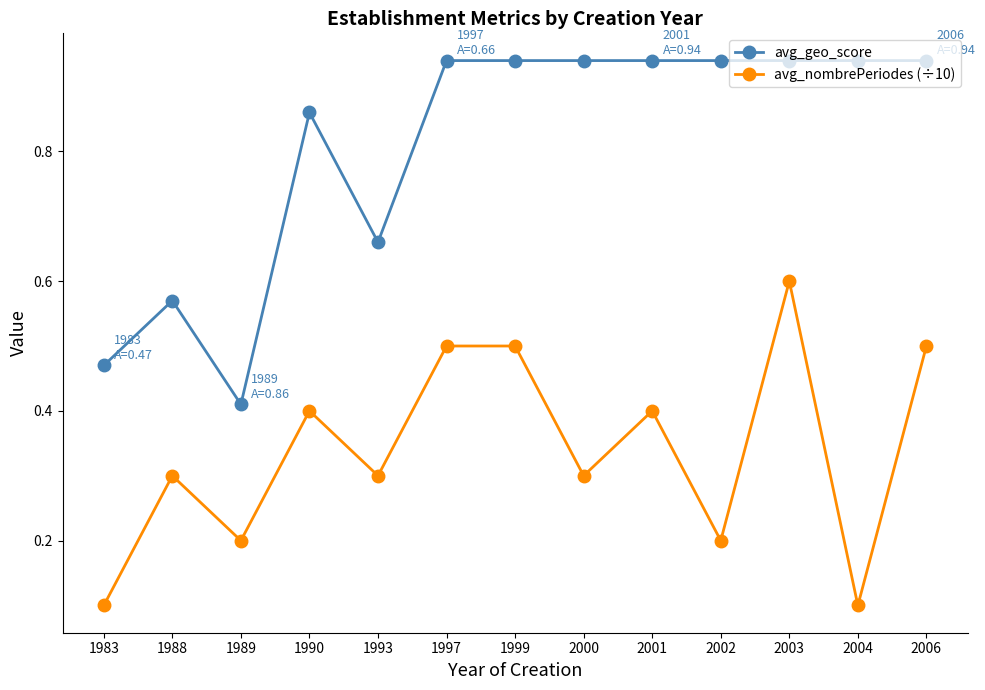

Which series has the largest range (max minus min)?

avg_geo_score